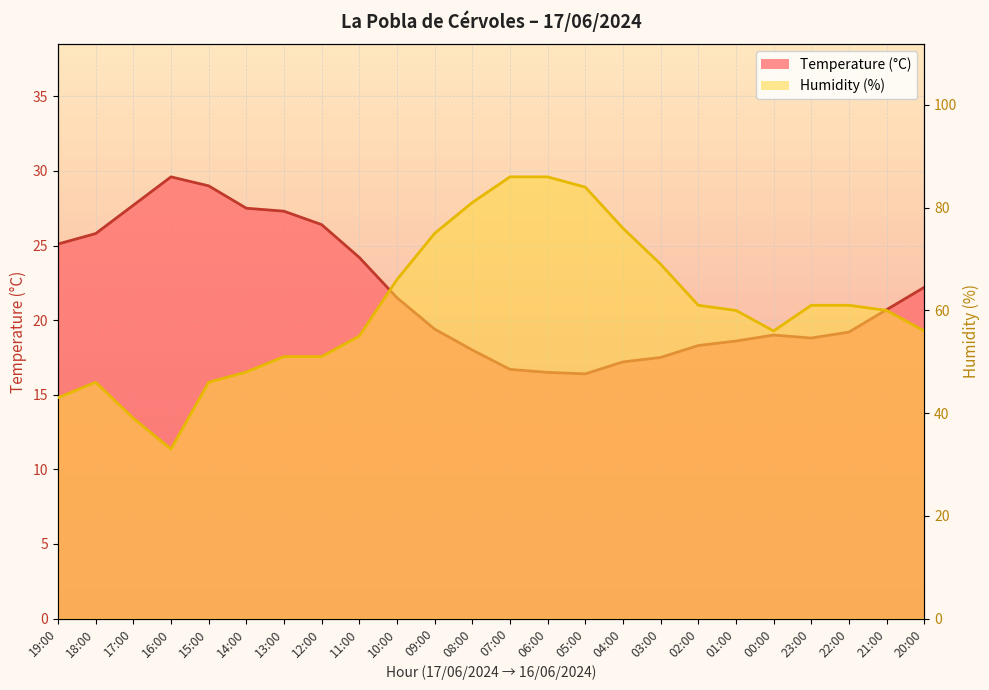

What is the smallest value displayed?

16.4